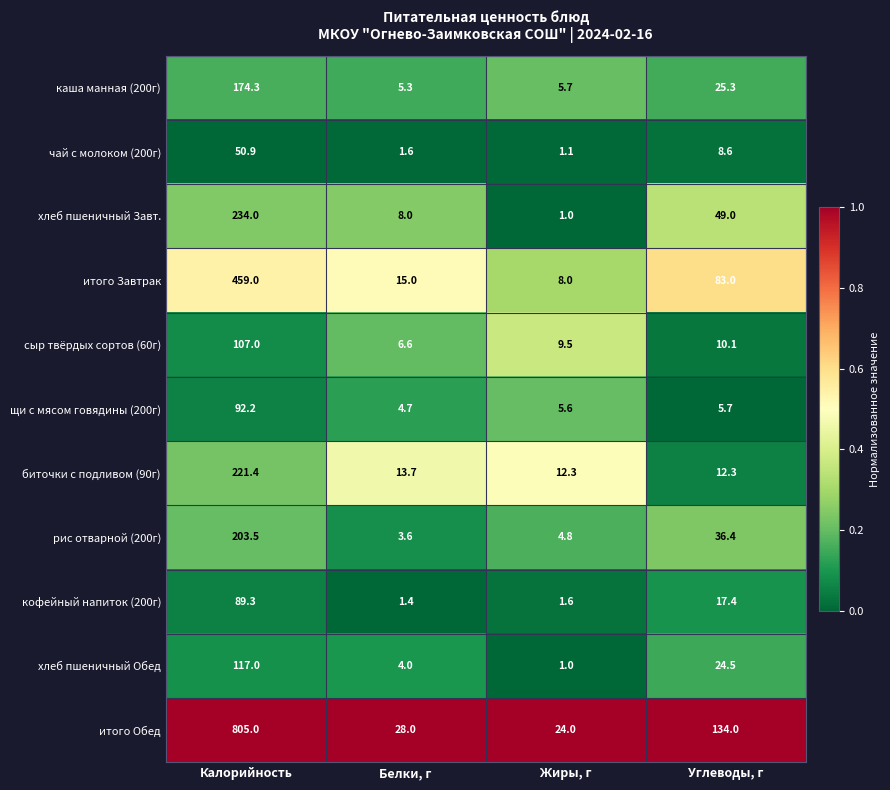

Rank the series at Калорийность from lowest to highest value.

чай с молоком (200г), кофейный напиток (200г), щи с мясом говядины (200г), сыр твёрдых сортов (60г), хлеб пшеничный Обед, каша манная (200г), рис отварной (200г), биточки с подливом (90г), хлеб пшеничный Завт., итого Завтрак, итого Обед